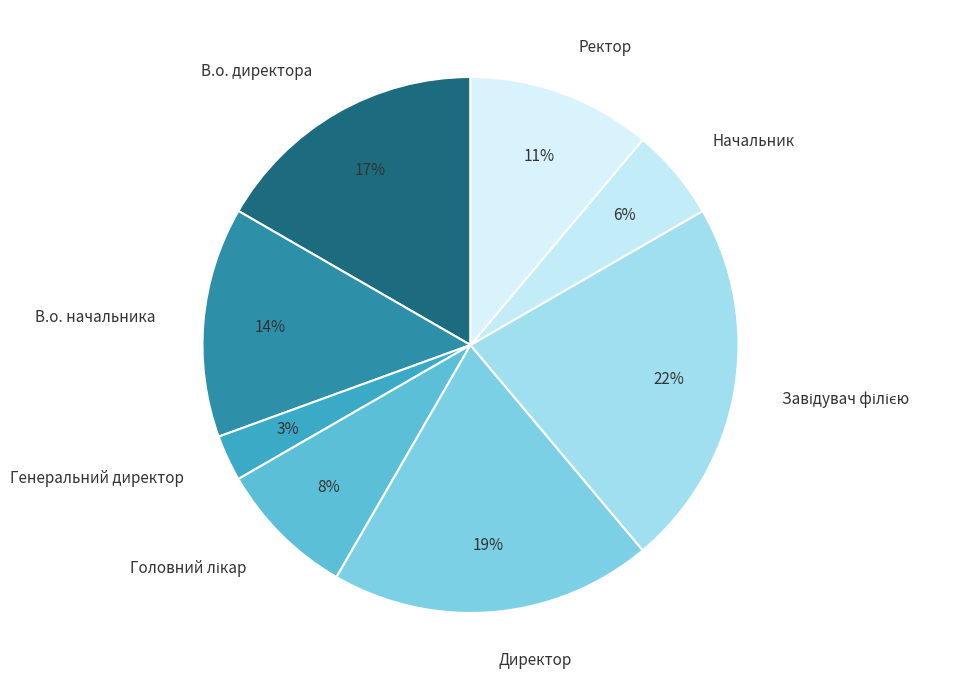

To the nearest percent, what is the difference between the largest and smallest slice percentages?

19%